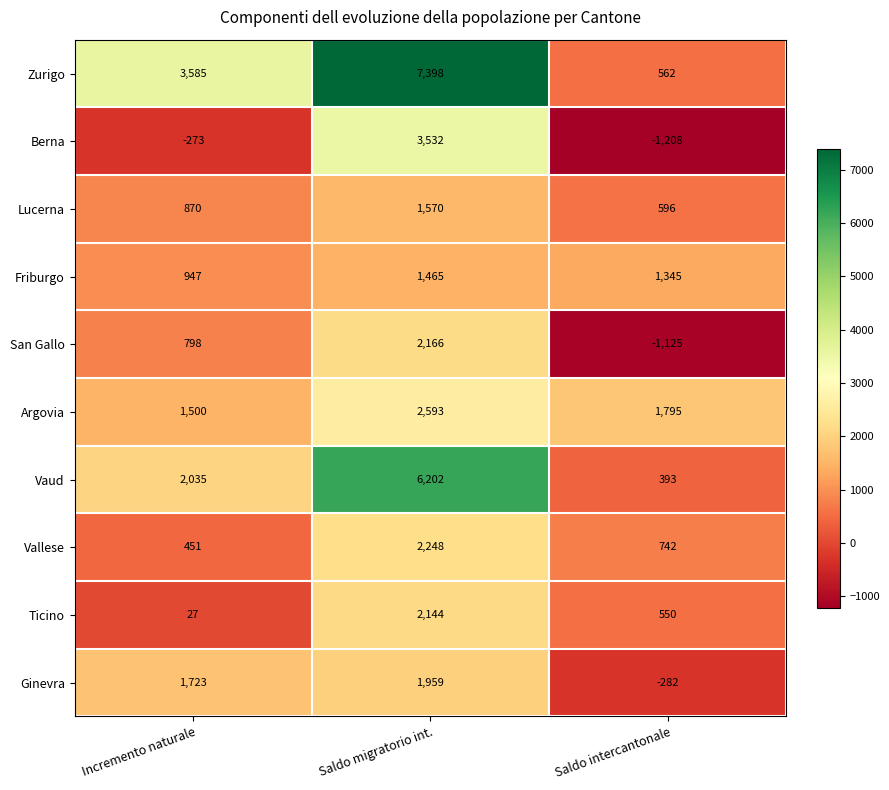

Rank the series by their maximum value, from highest to lowest.

Zurigo, Vaud, Berna, Argovia, Vallese, San Gallo, Ticino, Ginevra, Lucerna, Friburgo